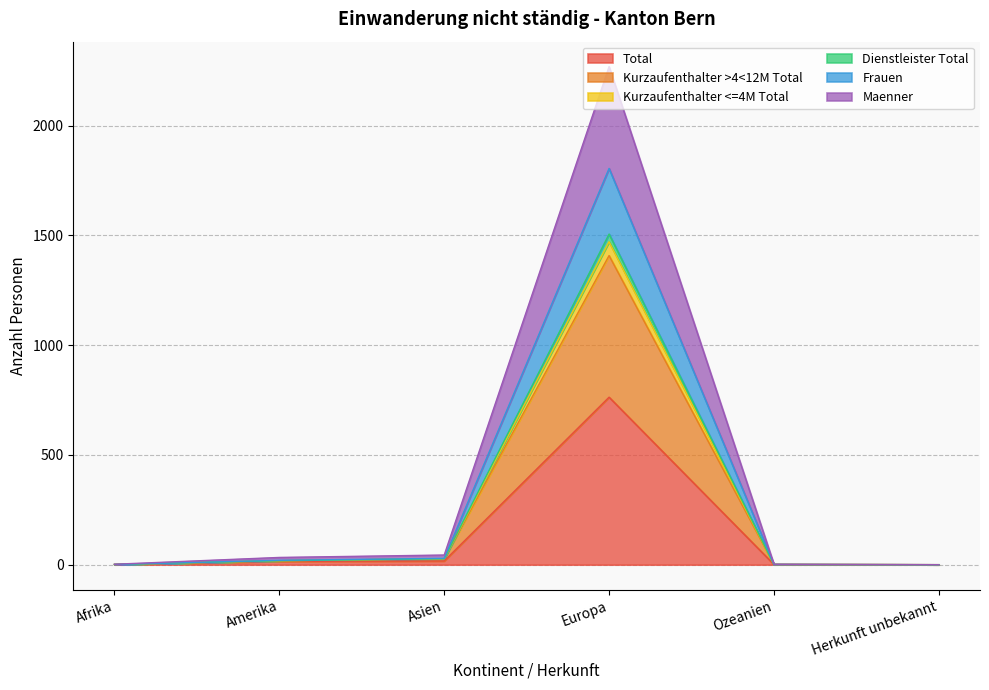

What is the maximum value for Total?

763